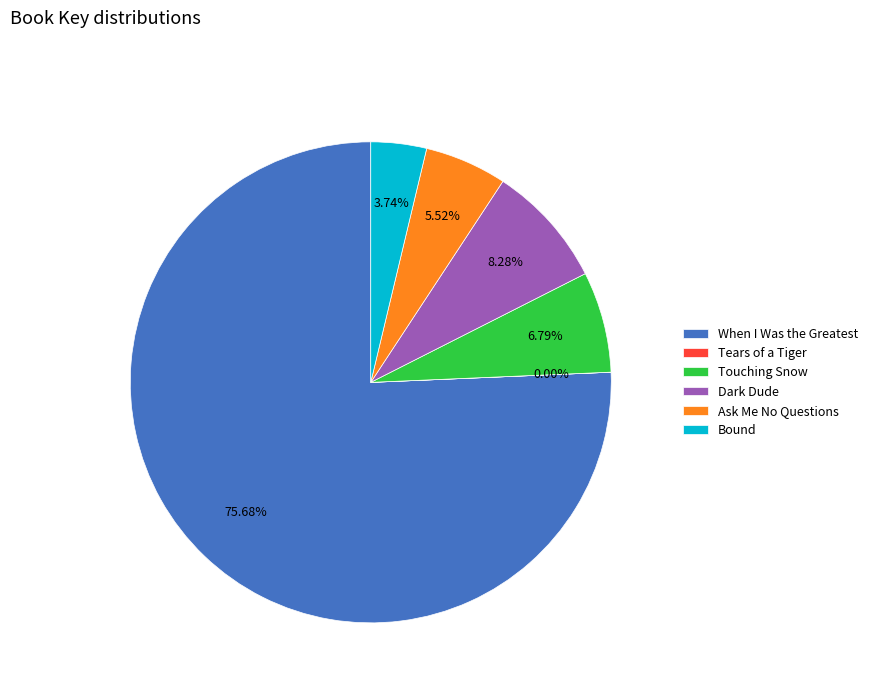

Which has a higher value, When I Was the Greatest or Touching Snow?

When I Was the Greatest